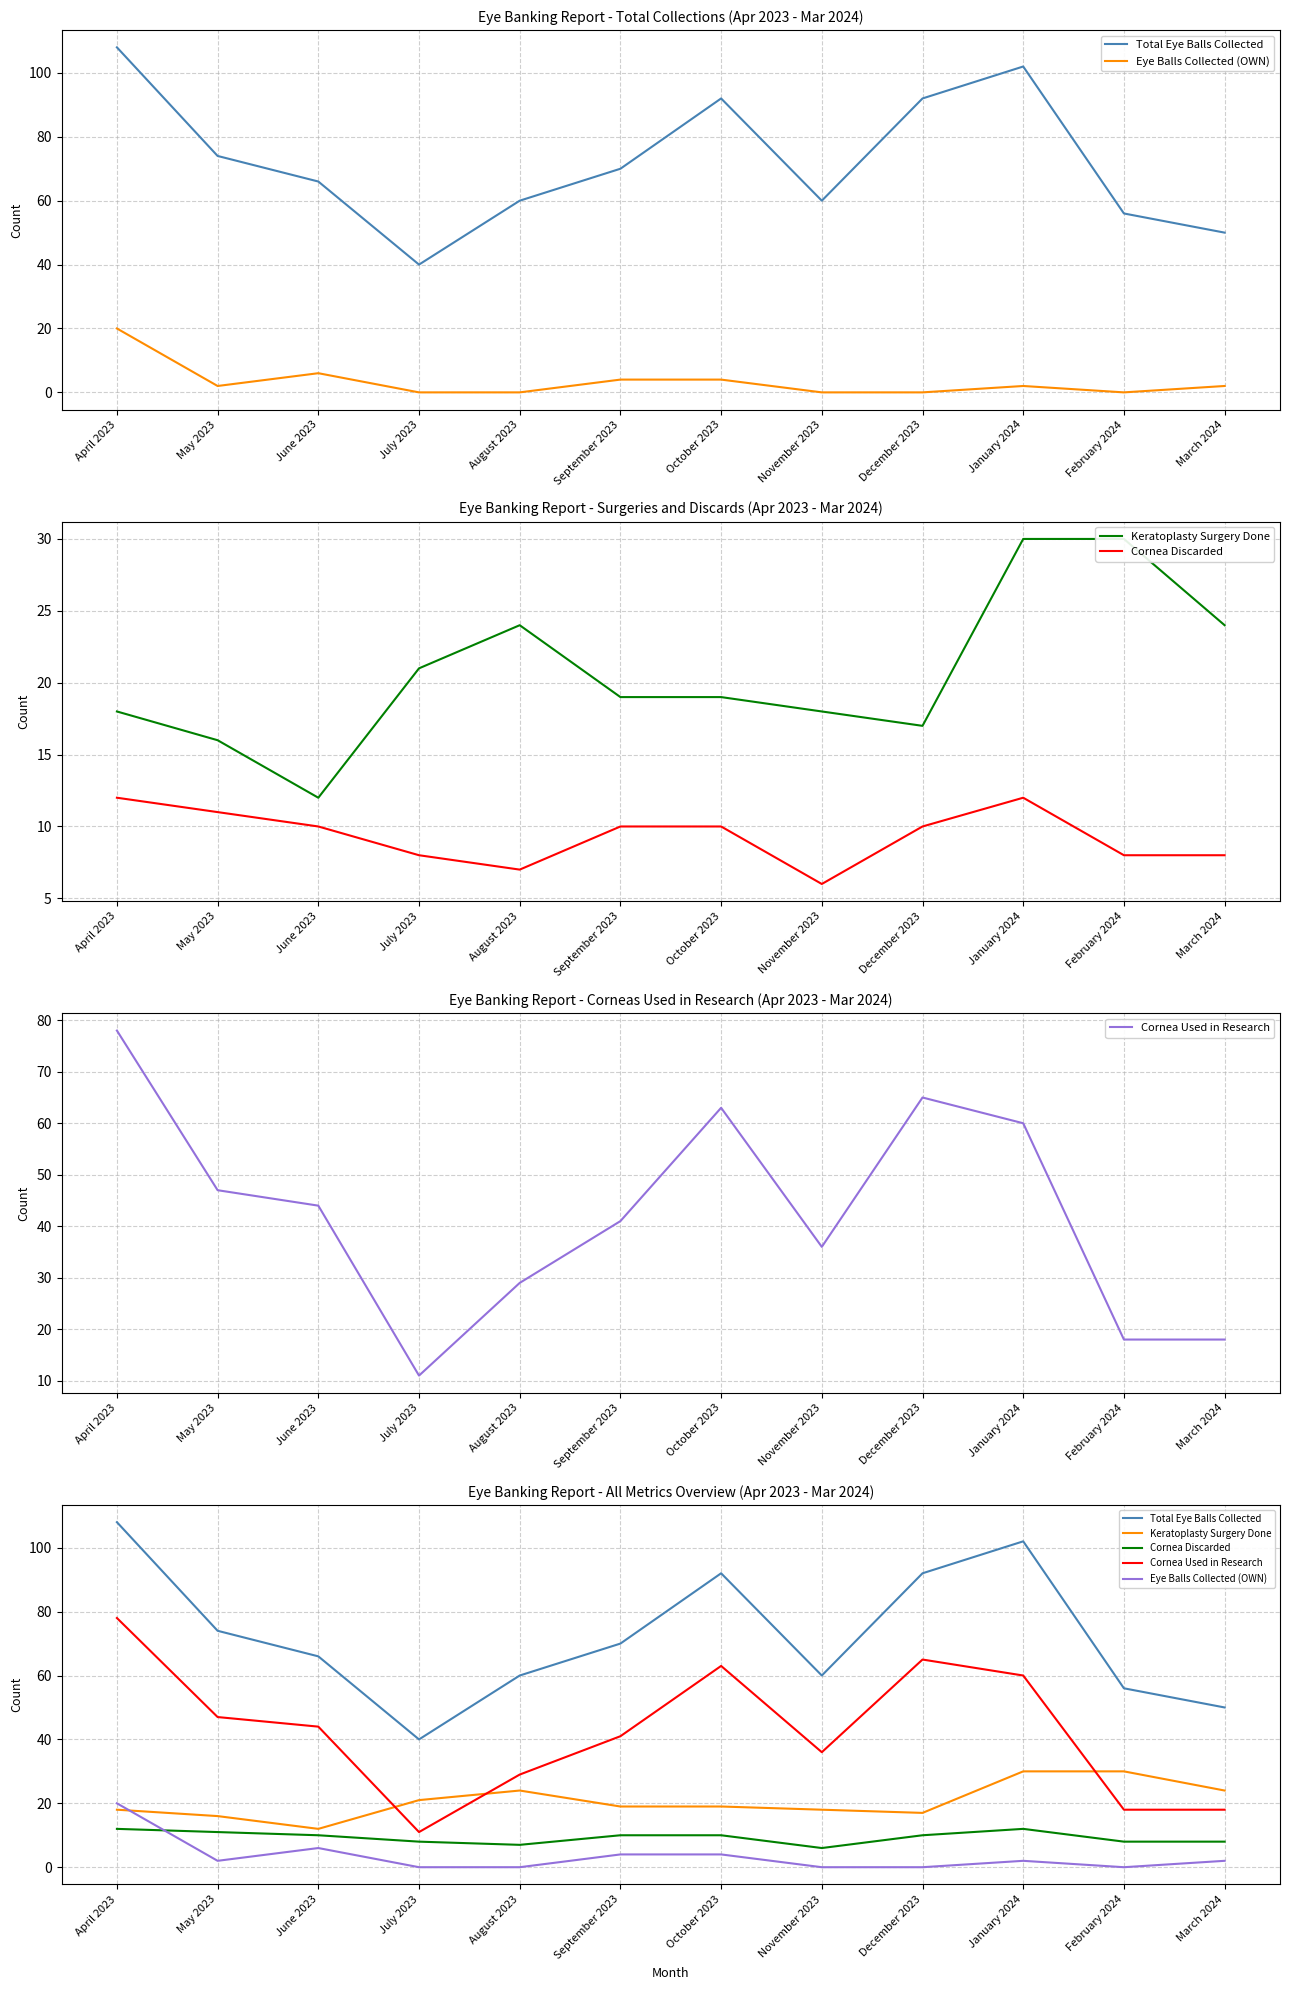

In Cornea Discarded, how many points are higher than both neighbors (excluding endpoints)?

1